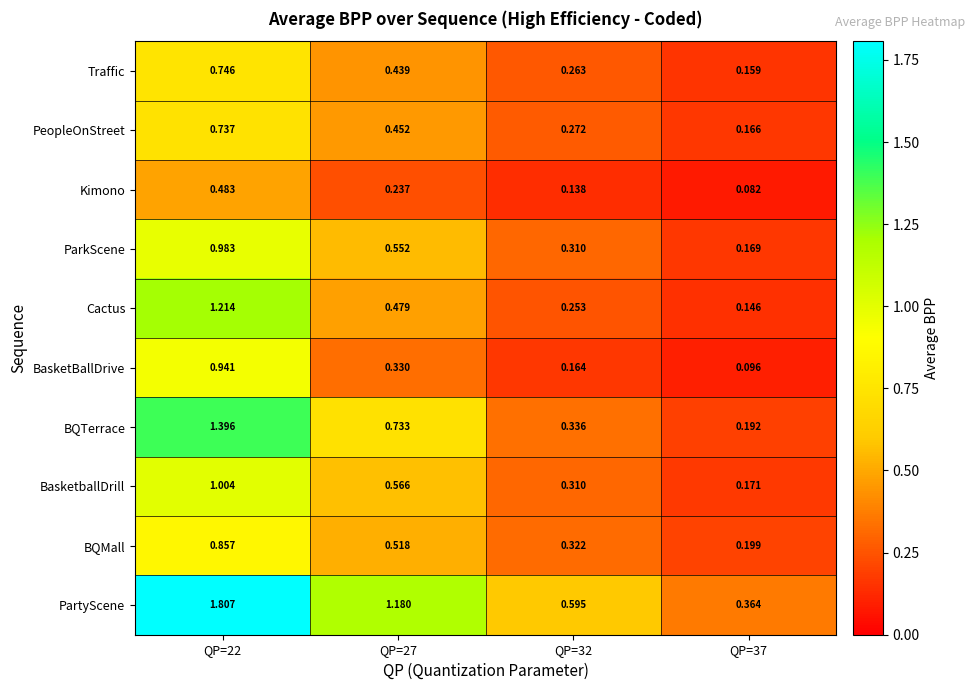

Is the value of Kimono at QP=22 greater than the value of BasketballDrill at QP=22?

No